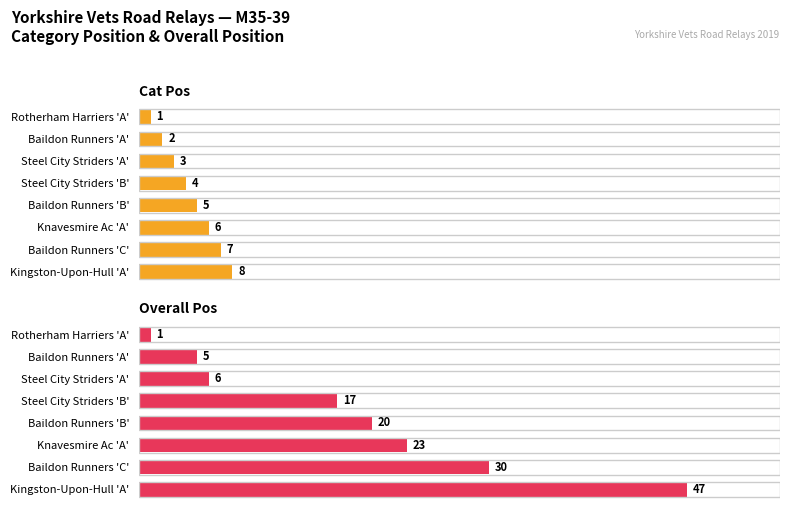

True or false: Cat Pos has a value of 9 at Knavesmire Ac 'A'.

False